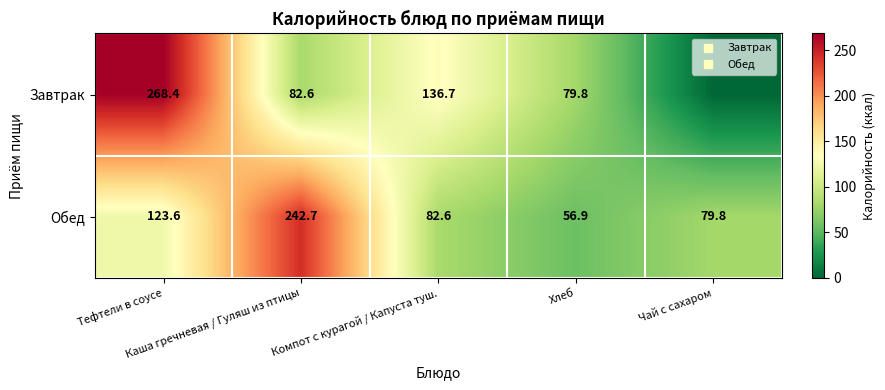

List the series in order of their overall mean, lowest first.

Завтрак, Обед